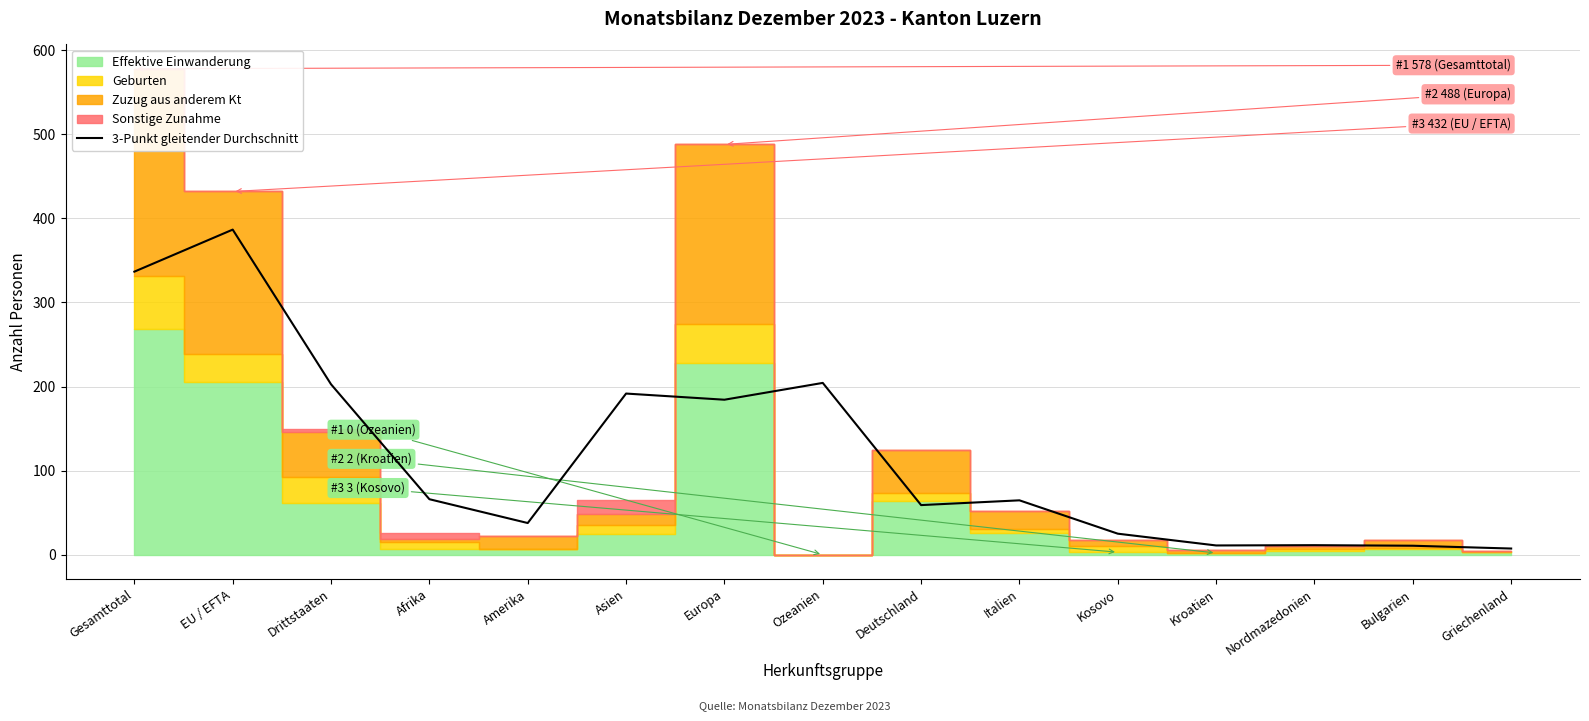

Does the chart display data point markers on the line(s)?

No